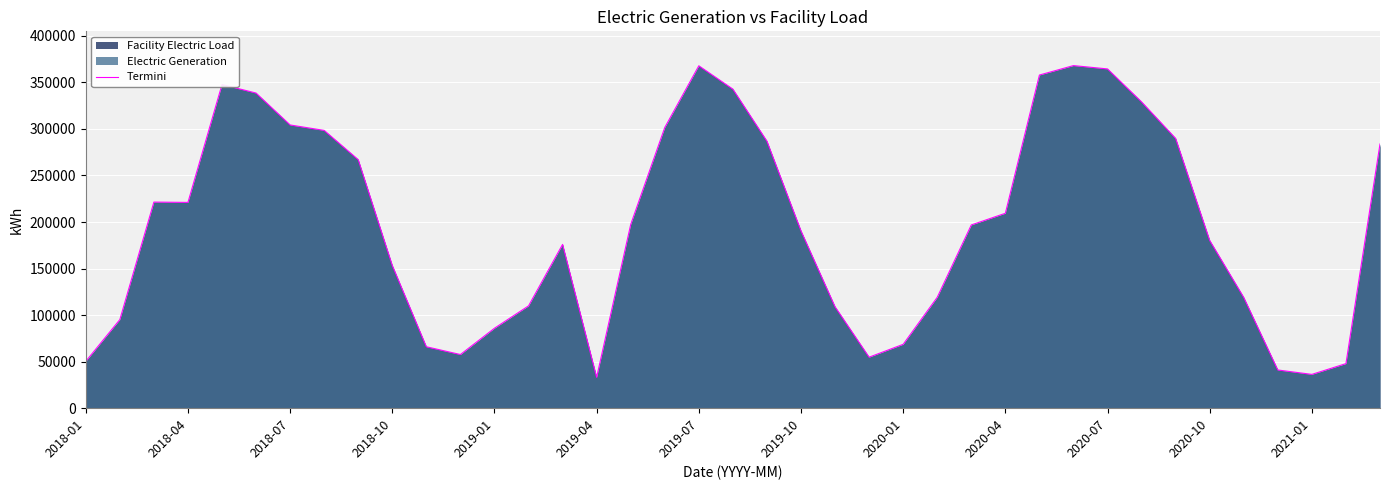

What is the maximum value shown in the chart?

368072.5